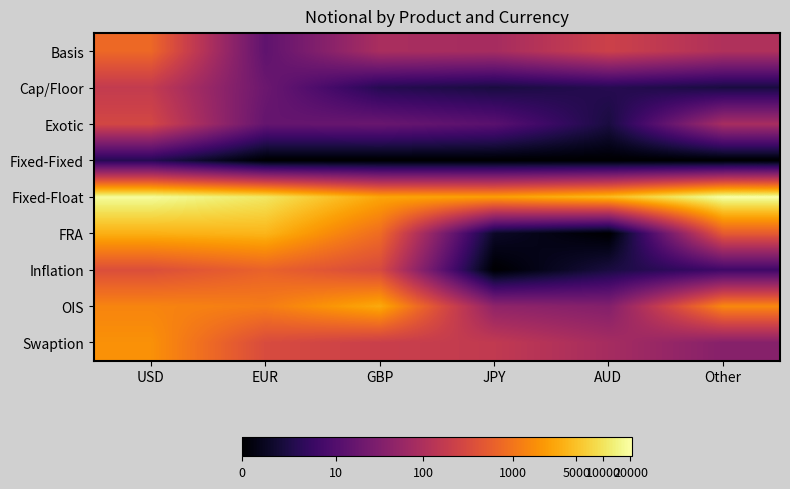

Count the number of categories in the chart.

6